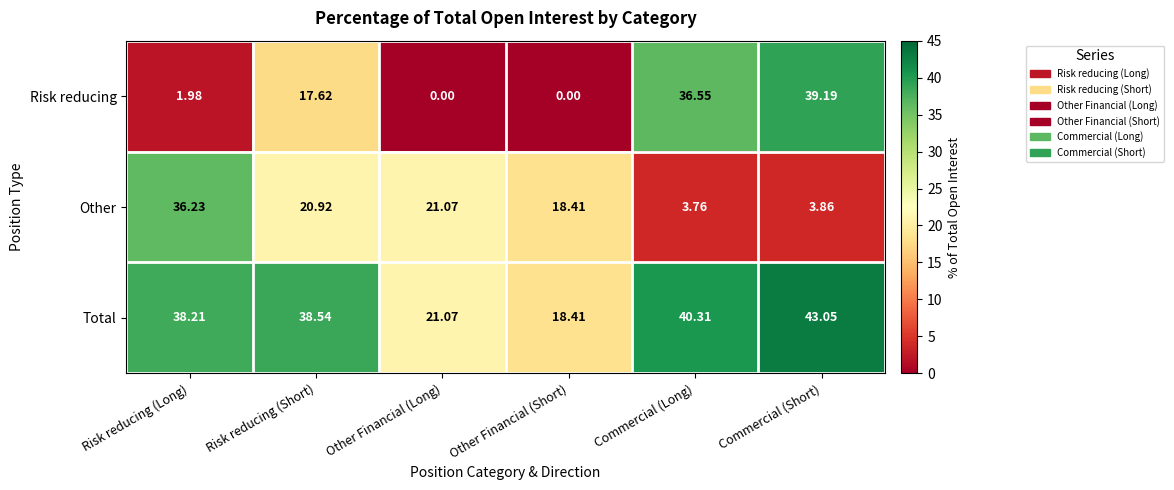

What is the total value across all series at Risk reducing (Short)?

77.1